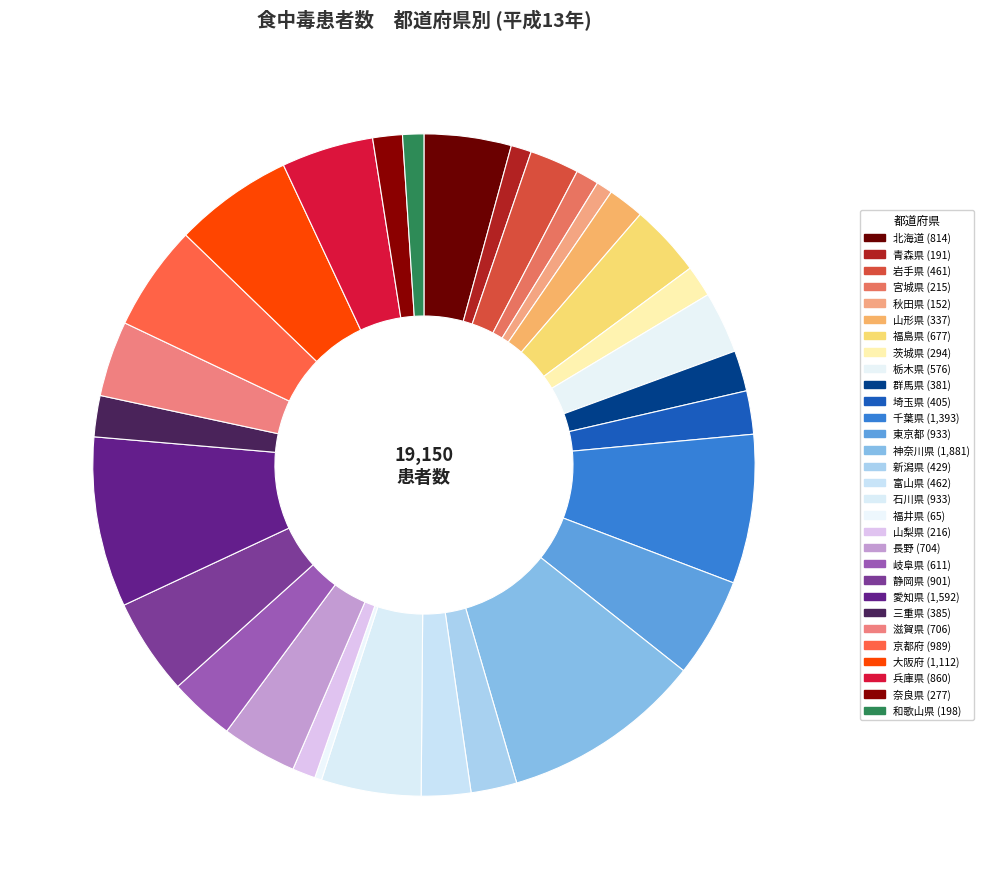

Does any single category account for the majority?

No